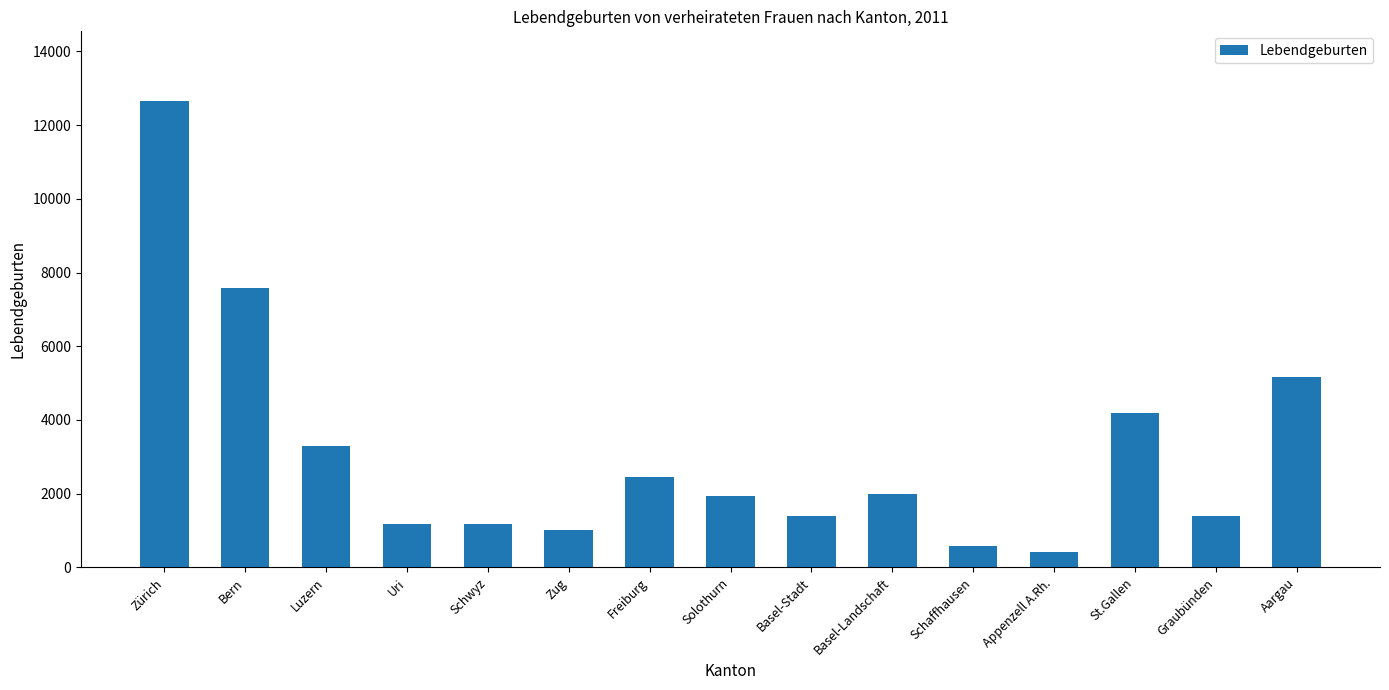

At which category does the chart reach its peak across all series?

Zürich